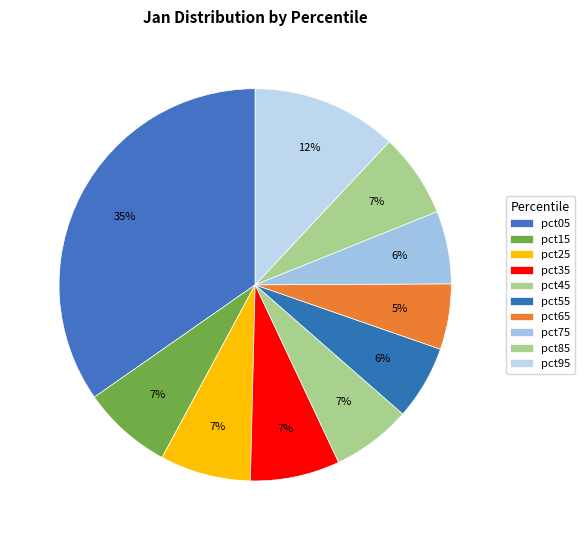

To the nearest percent, what percentage of the pie is pct35?

7%